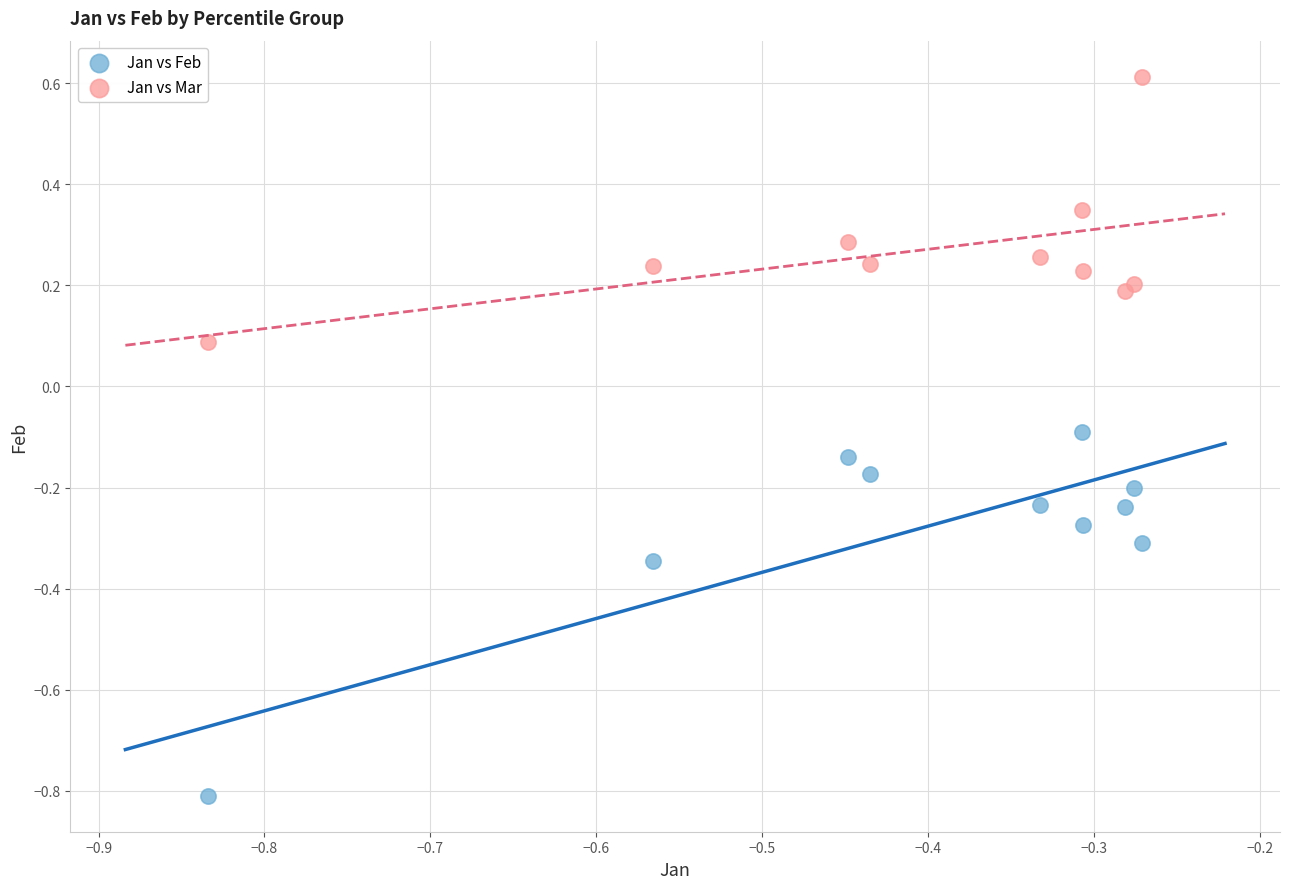

Which series has the widest spread of Y values?

Jan vs Feb